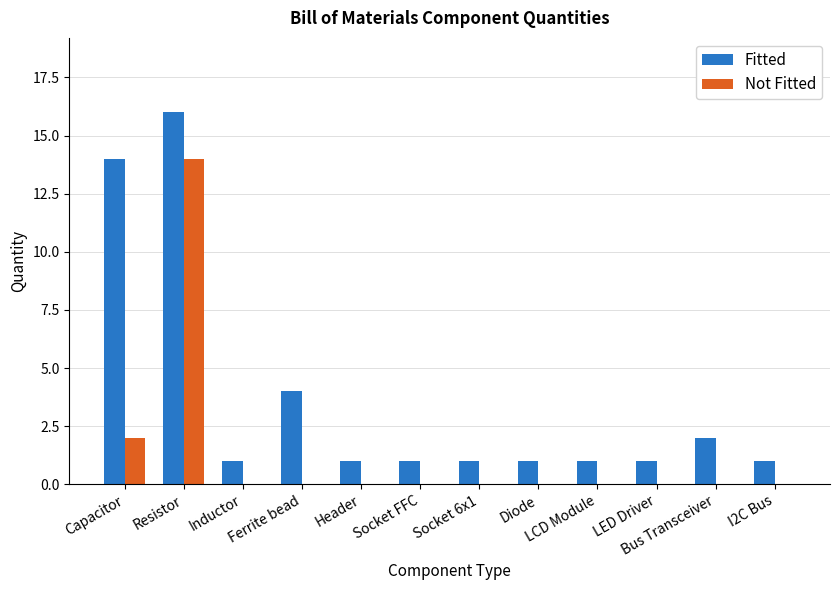

The Not Fitted series shows 22 at Resistor. True or false?

False